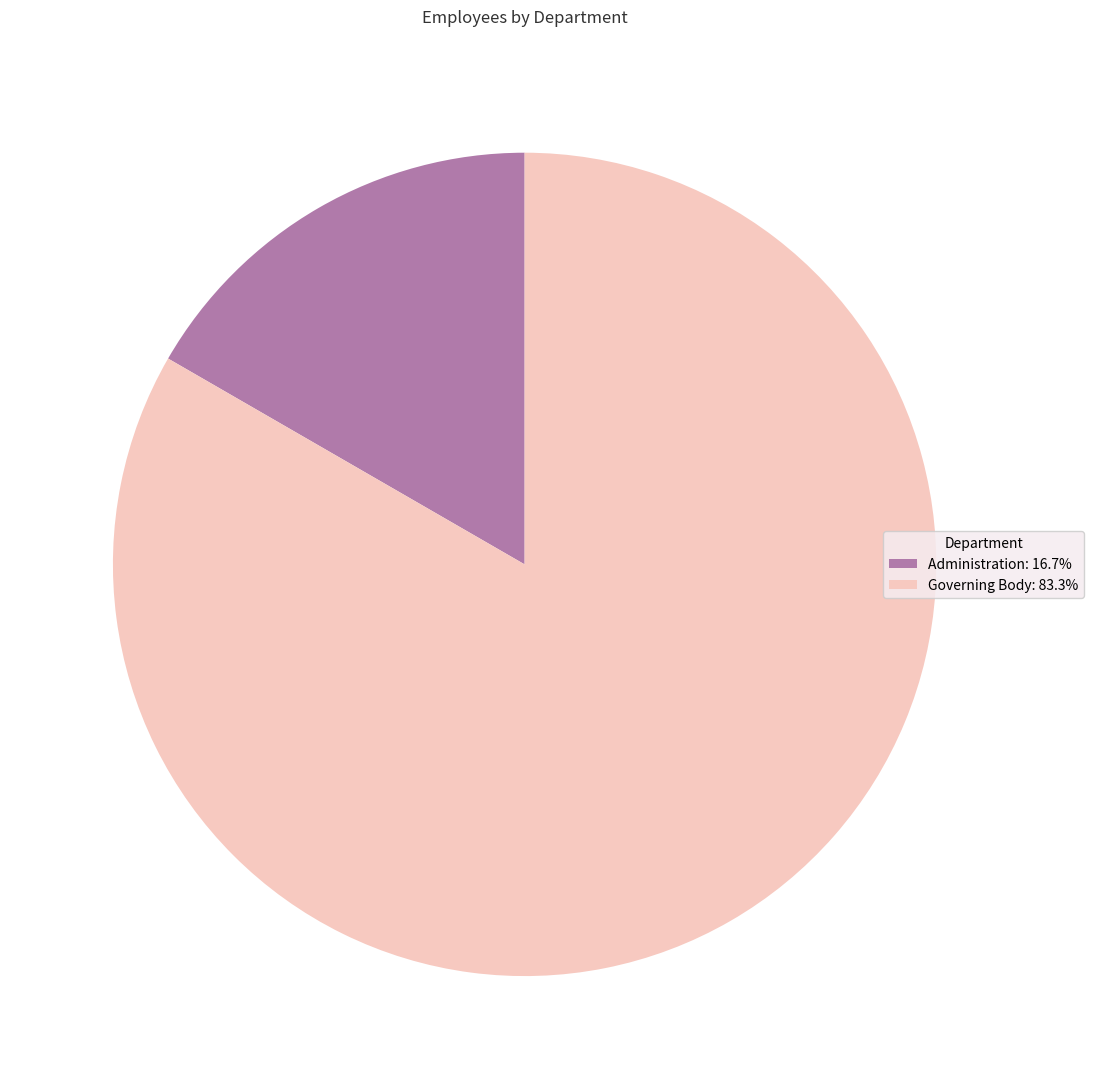

Approximately how many times larger is the value at Governing Body compared to Administration?

5.0